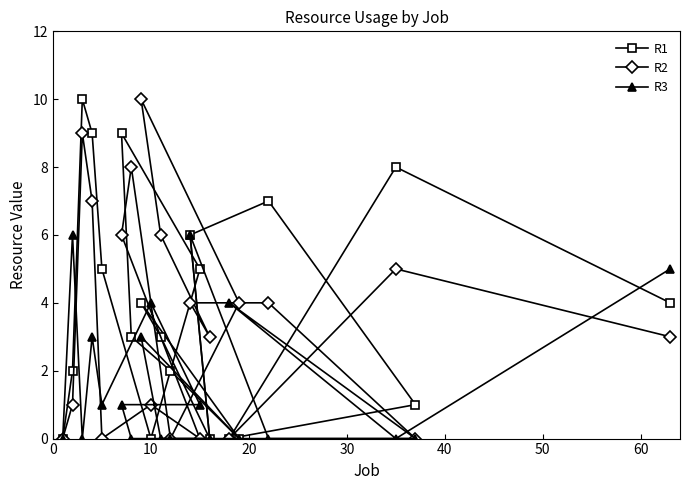

List the series in order of their overall mean, highest first.

R1, R2, R3